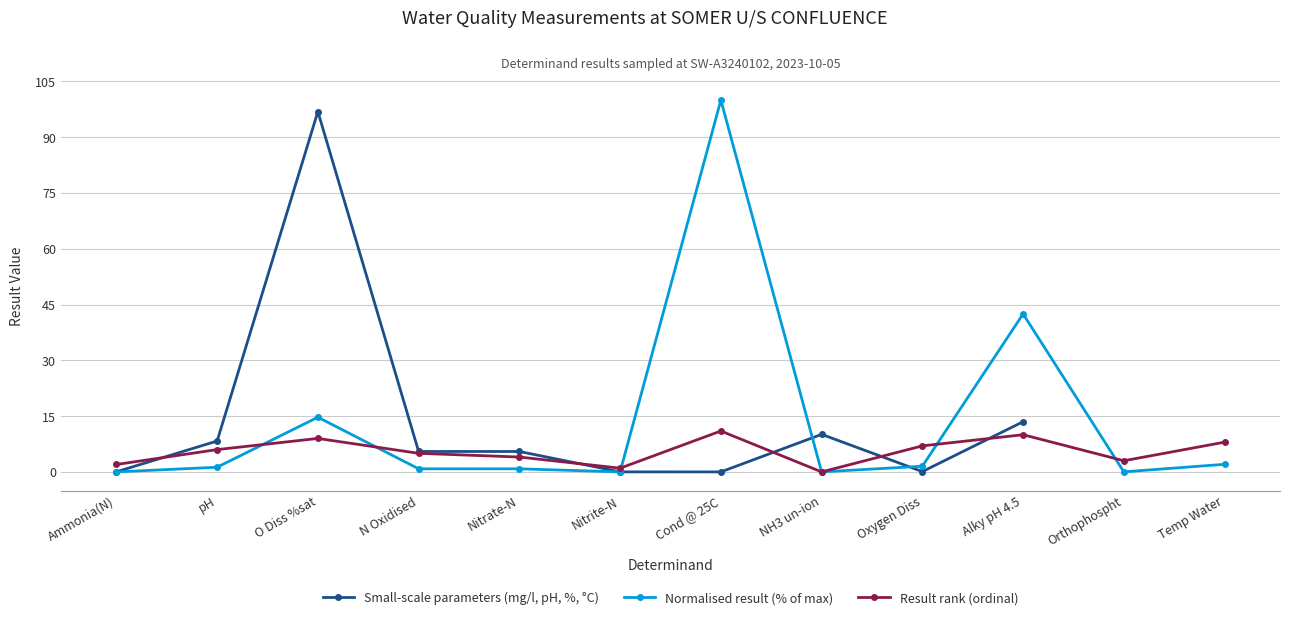

Where is the data nearest to the value 50?

Alky pH 4.5